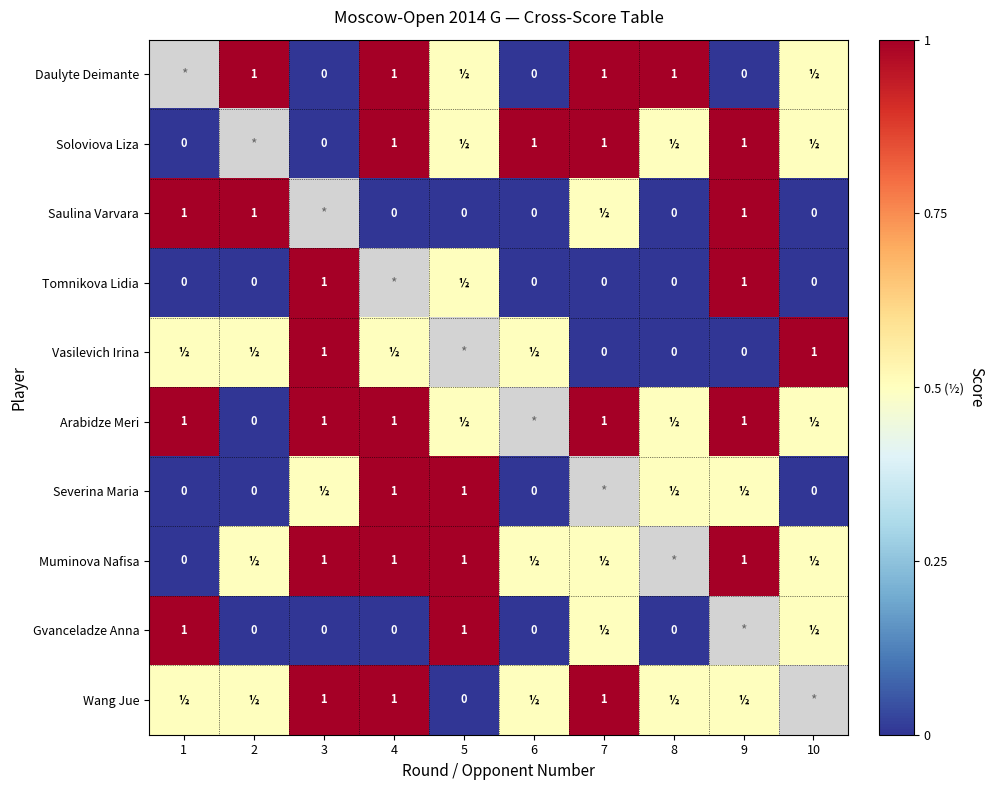

What is the sum of the Vasilevich Irina values at 8 and 3?

1.0